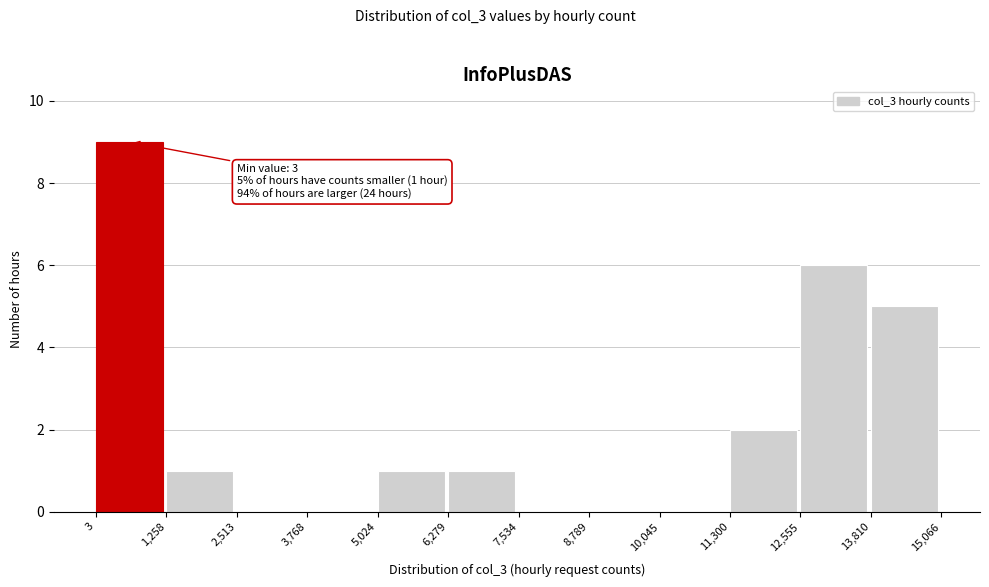

Over which range of the x-axis is the bar tallest?

3 to 1,258